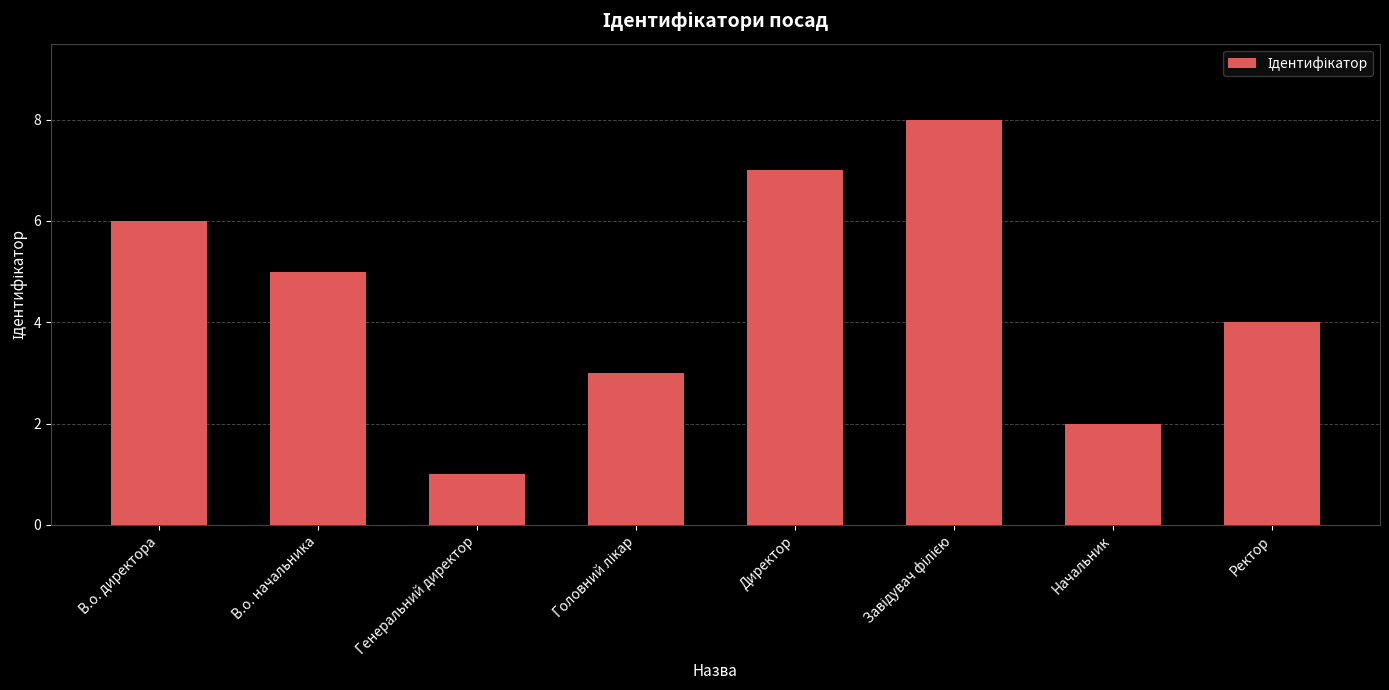

Does the chart contain any negative values?

No